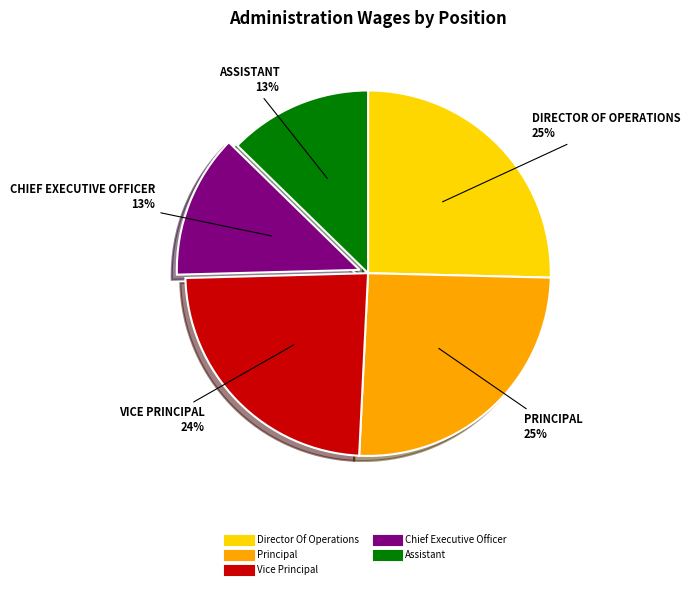

Is it true that Vice Principal is 24% of the pie?

True